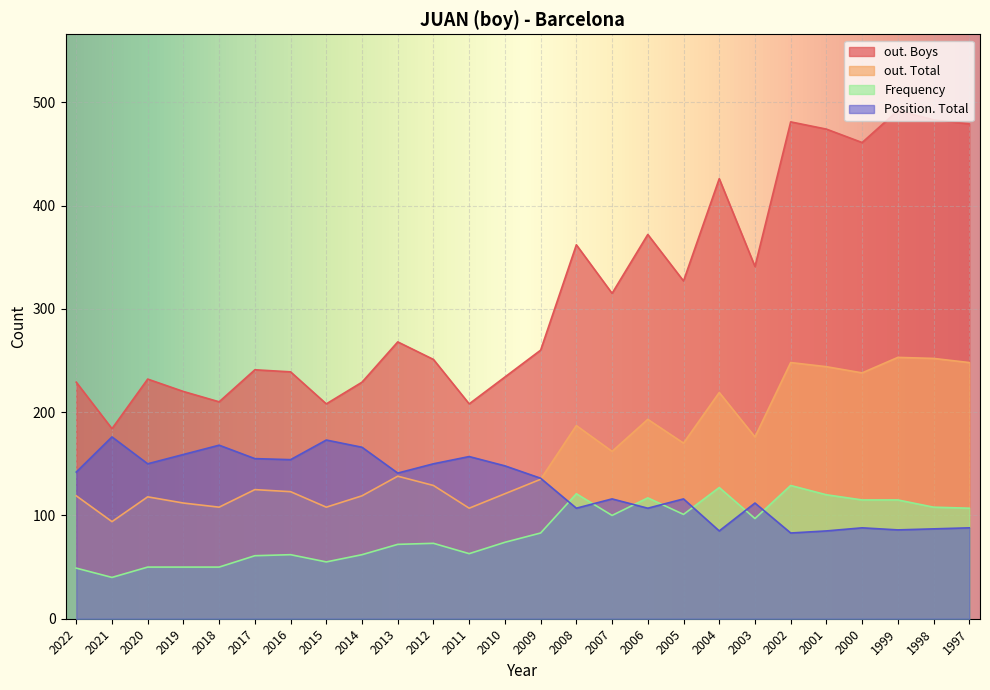

Where is the first local minimum for Frequency?

2021